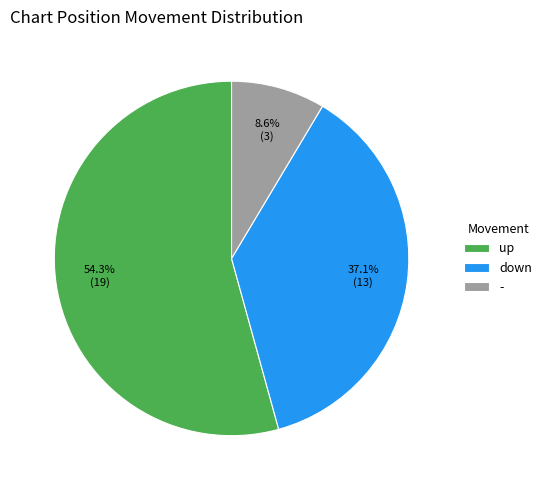

How many segments does this pie chart have?

3